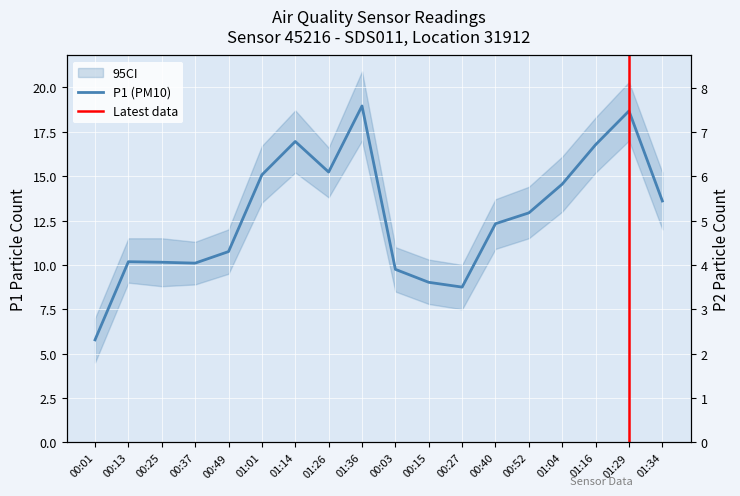

The P2 series shows 7.6 at 00:40. True or false?

False